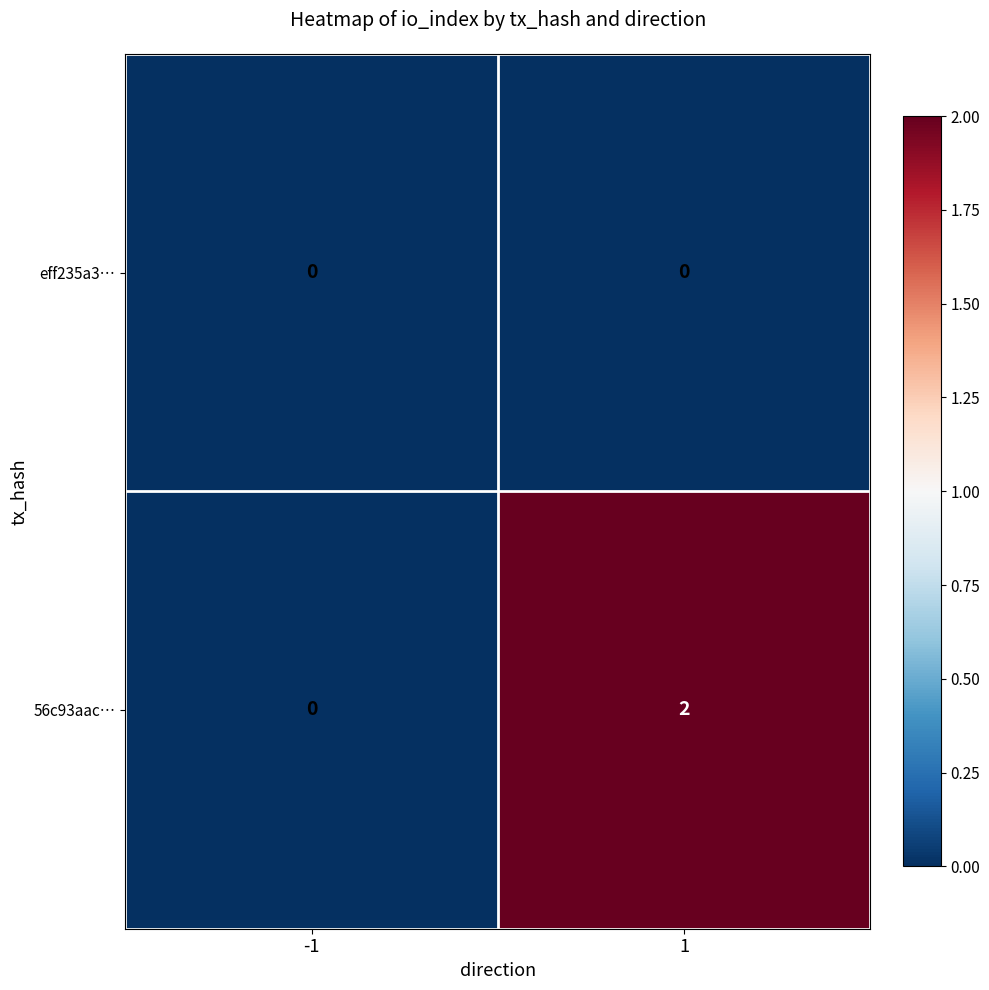

Which series has the largest range (max minus min)?

56c93aac…